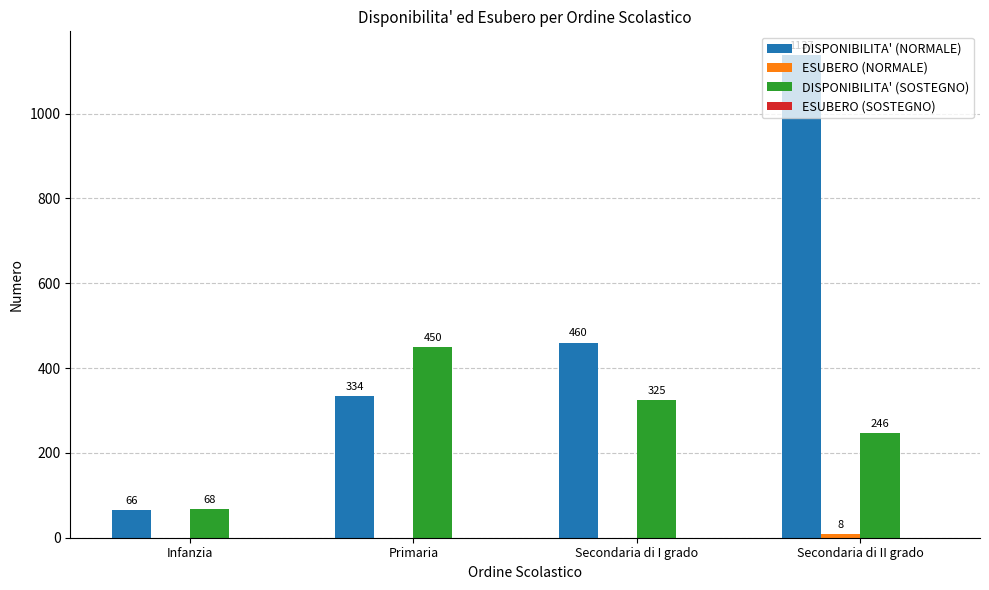

Between Infanzia and Secondaria di I grado, which series saw the biggest shift?

DISPONIBILITA' (NORMALE)